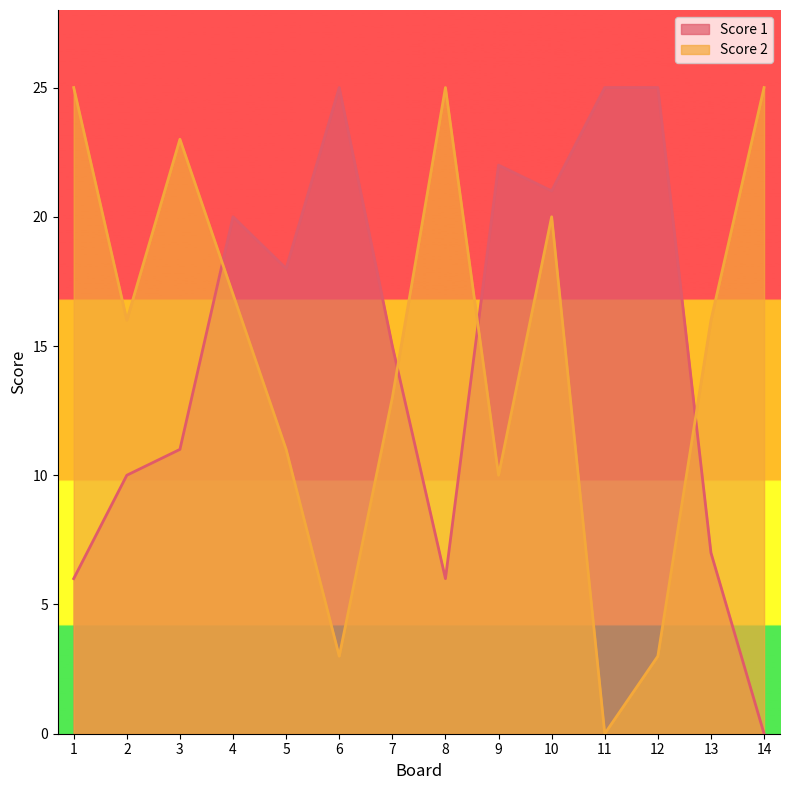

Between which two adjacent categories do Score 2 and Score 1 first intersect?

3 and 4